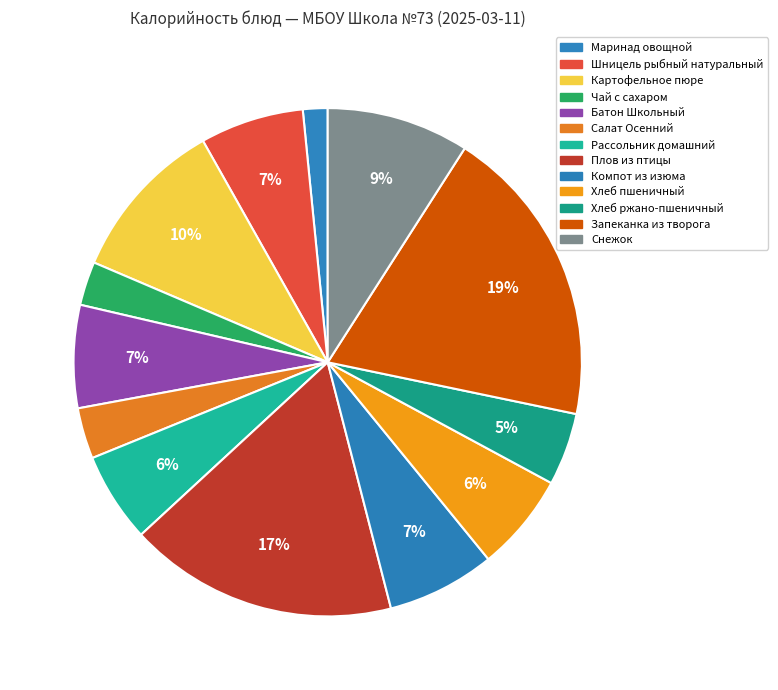

Do Хлеб пшеничный and Запеканка из творога together represent more than half of the pie?

No